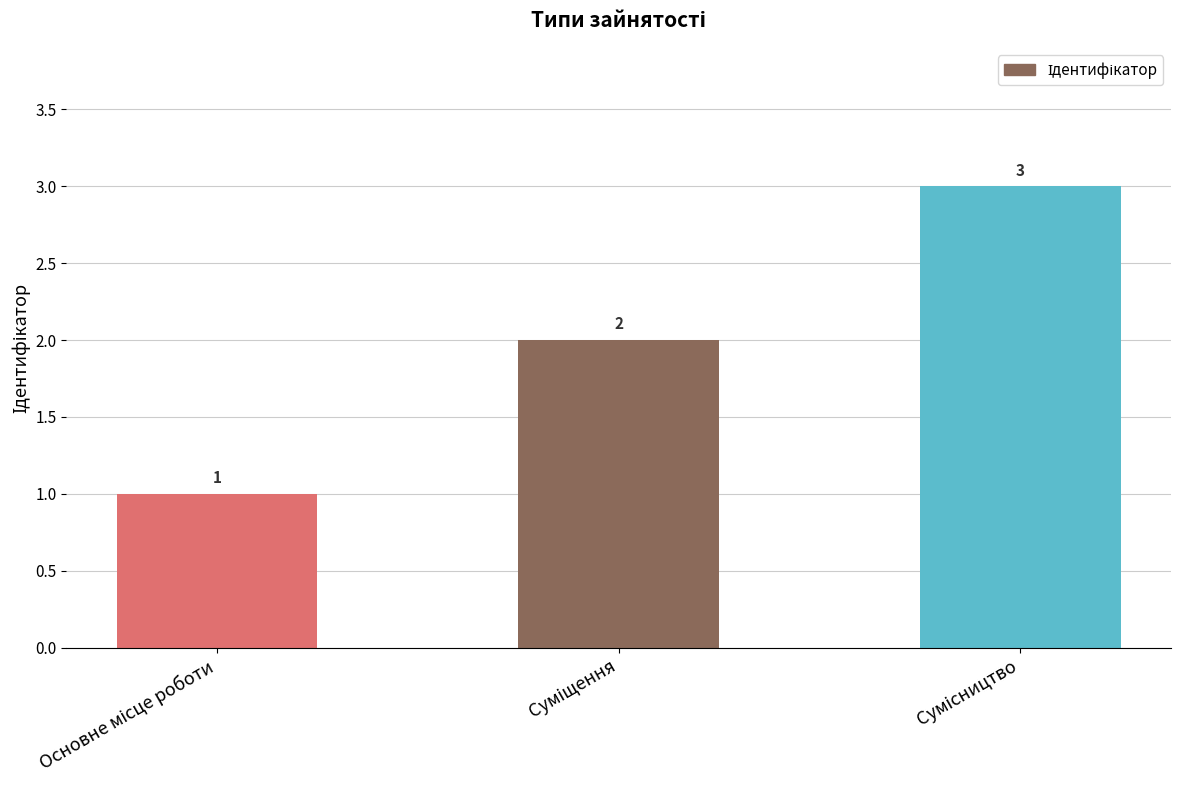

What is the greatest value displayed?

3